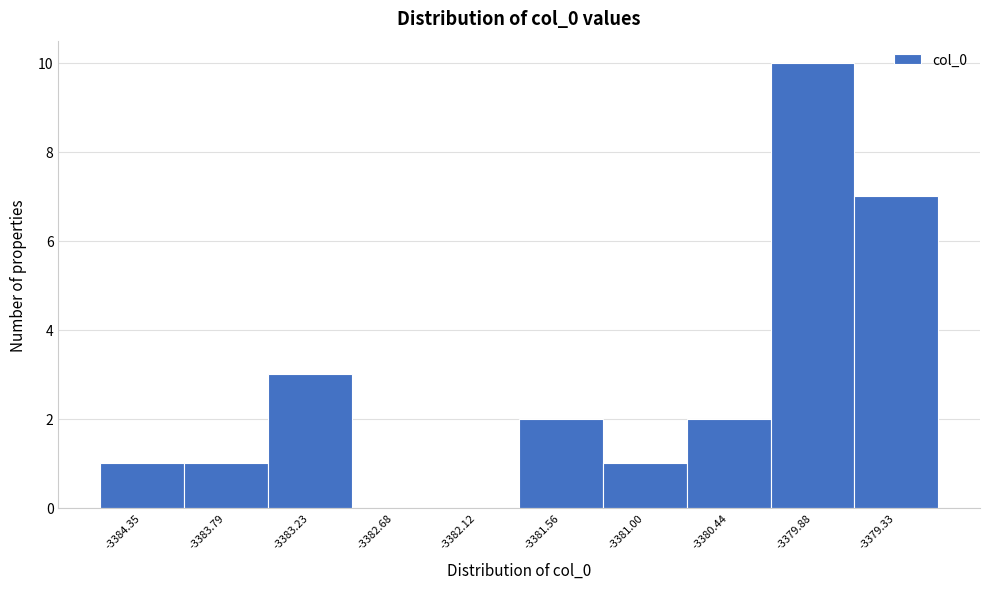

Reading left to right, transcribe all the data shown in this chart.

-3384.35=1	-3383.79=1	-3383.23=3	-3382.68=0	-3382.12=0	-3381.56=2	-3381.00=1	-3380.44=2	-3379.88=10	-3379.33=7